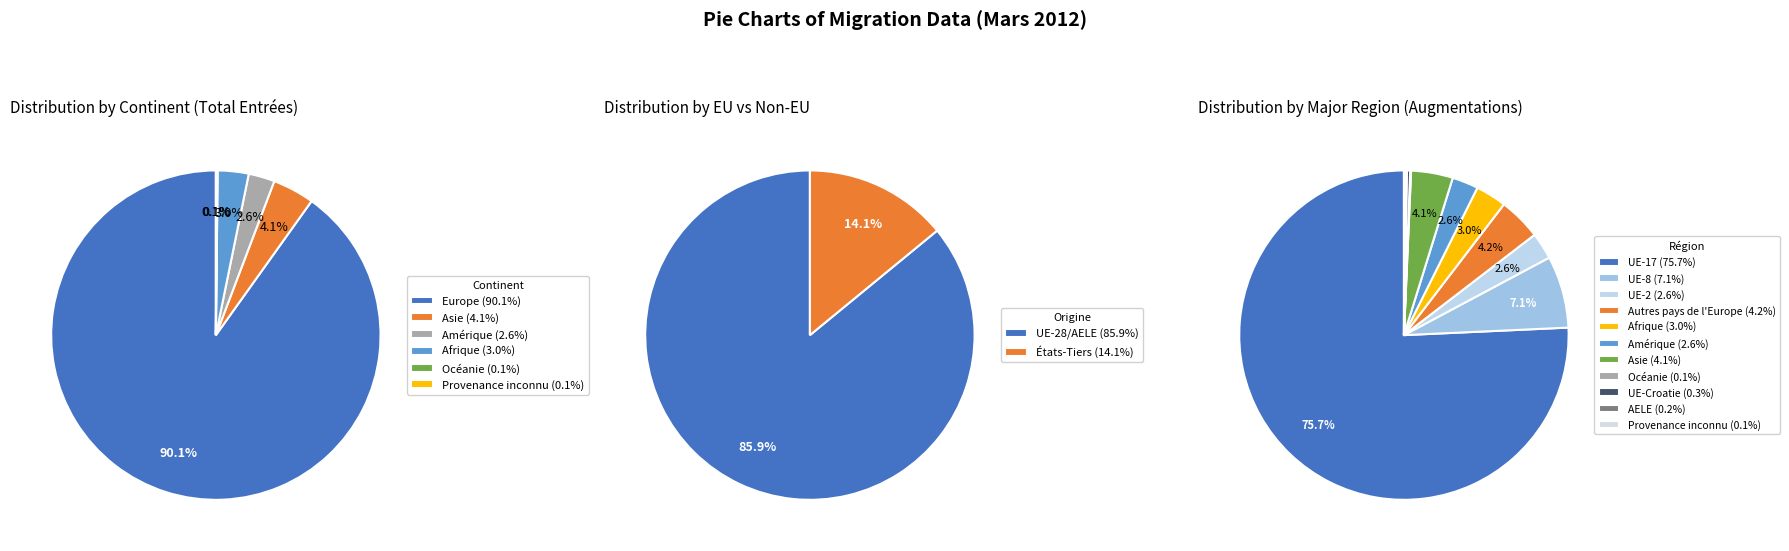

Which category accounts for the majority?

Europe